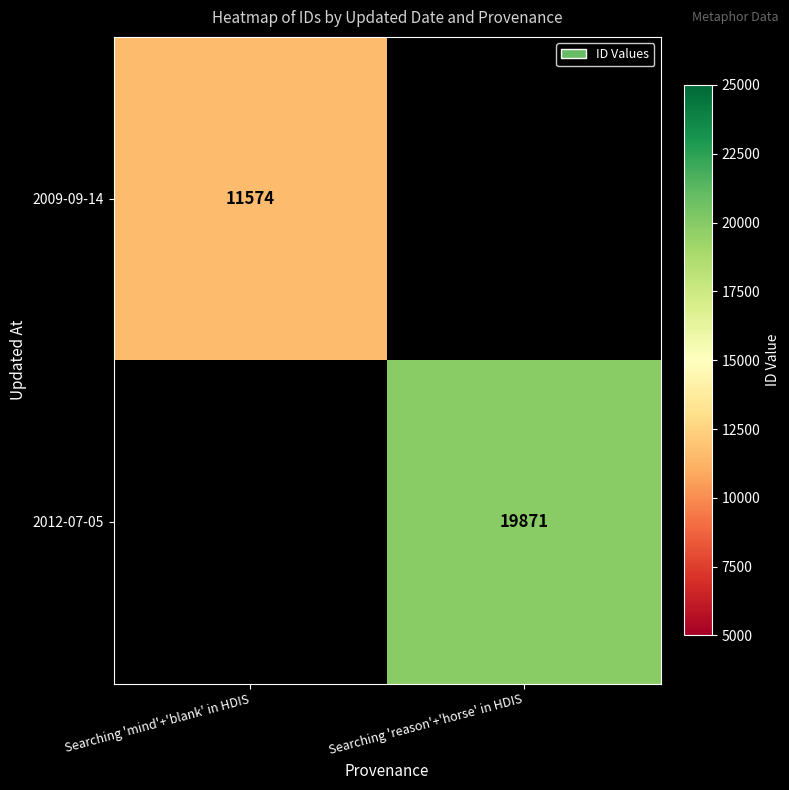

True or false: 2012-07-05 has a value of 34406 at Searching 'reason'+'horse' in HDIS.

False